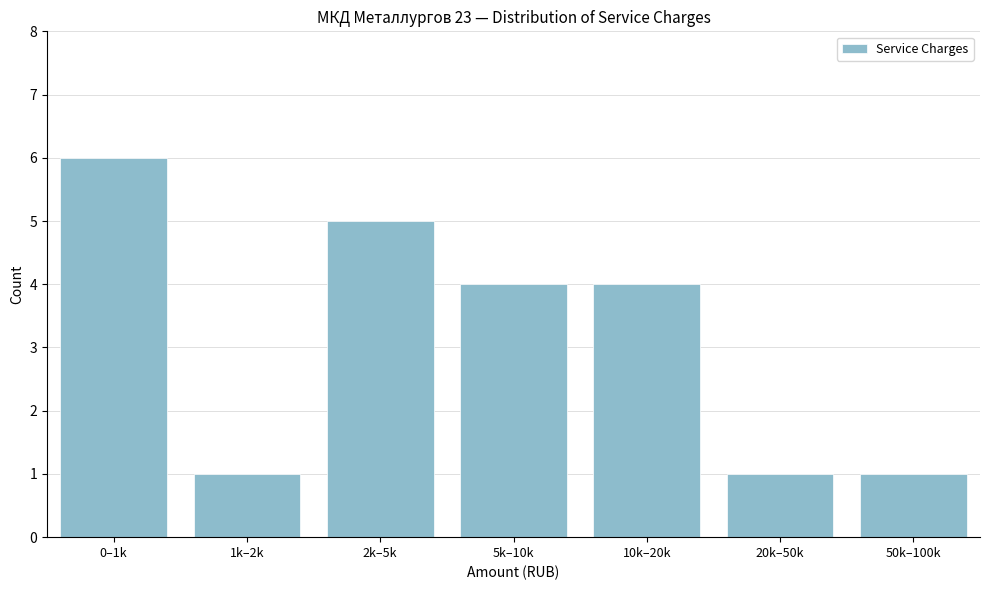

Reading right to left, what are all the values shown in this chart?

50k–100k=1	20k–50k=1	10k–20k=4	5k–10k=4	2k–5k=5	1k–2k=1	0–1k=6